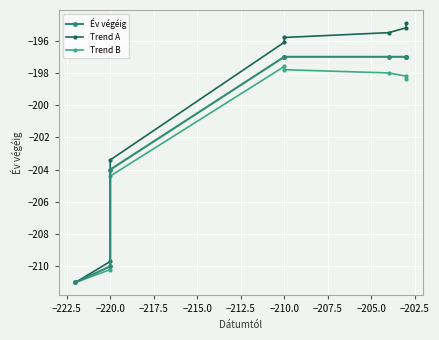

How many lines are shown in the chart?

3